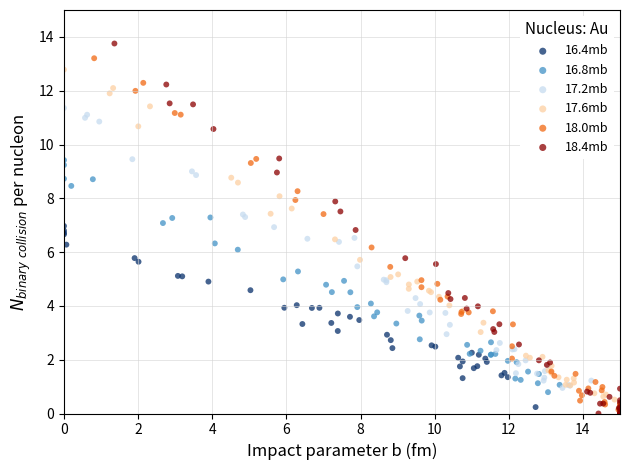

Which series has the largest Y range (max minus min)?

18.4mb